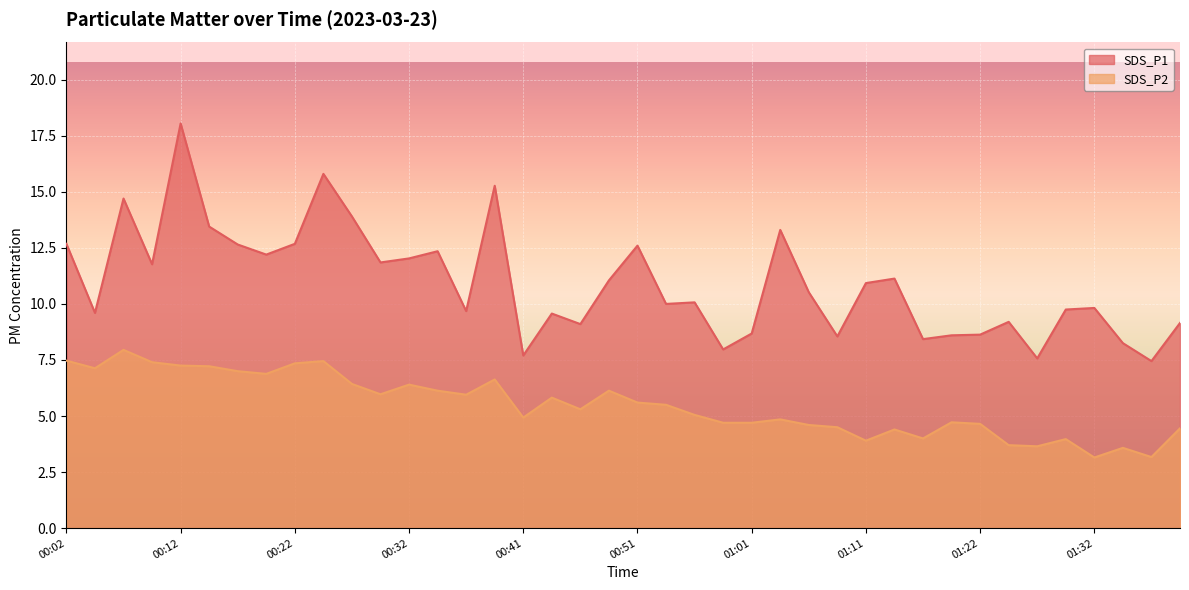

Where is the first local minimum for SDS_P1?

00:04